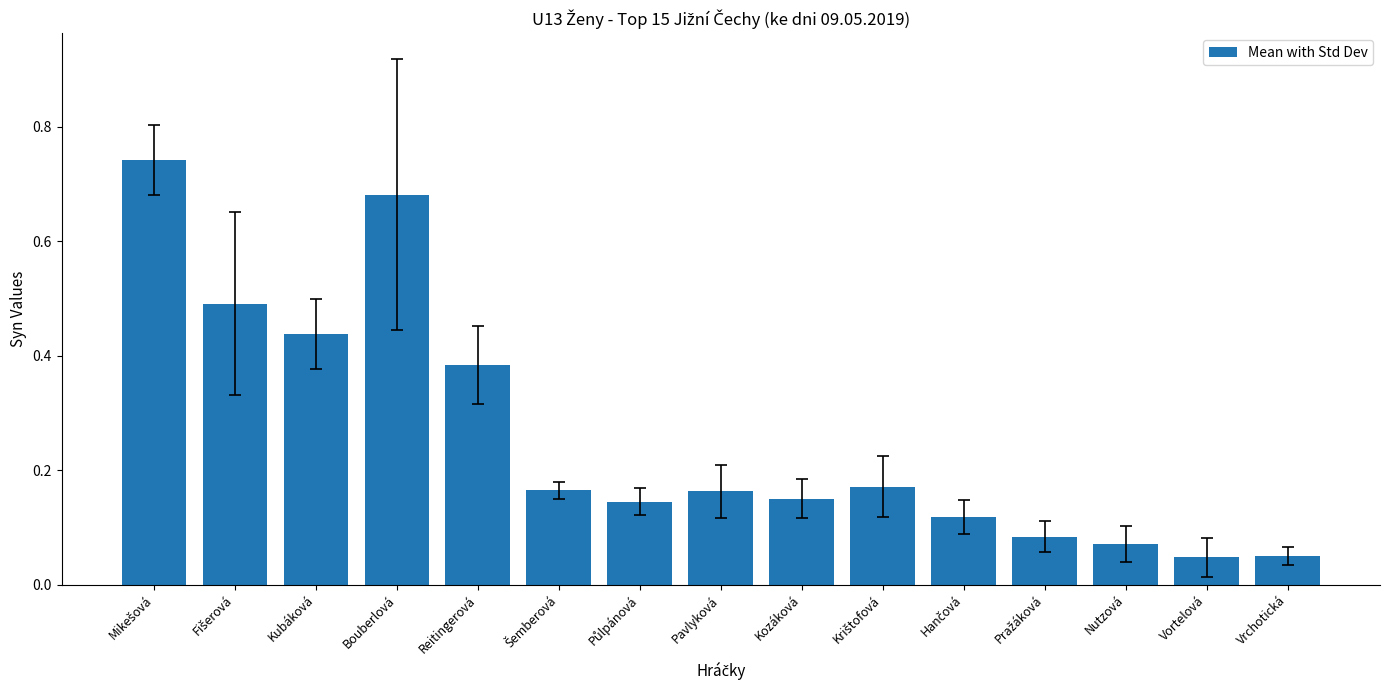

What is the difference between the second highest and minimum values?

0.6